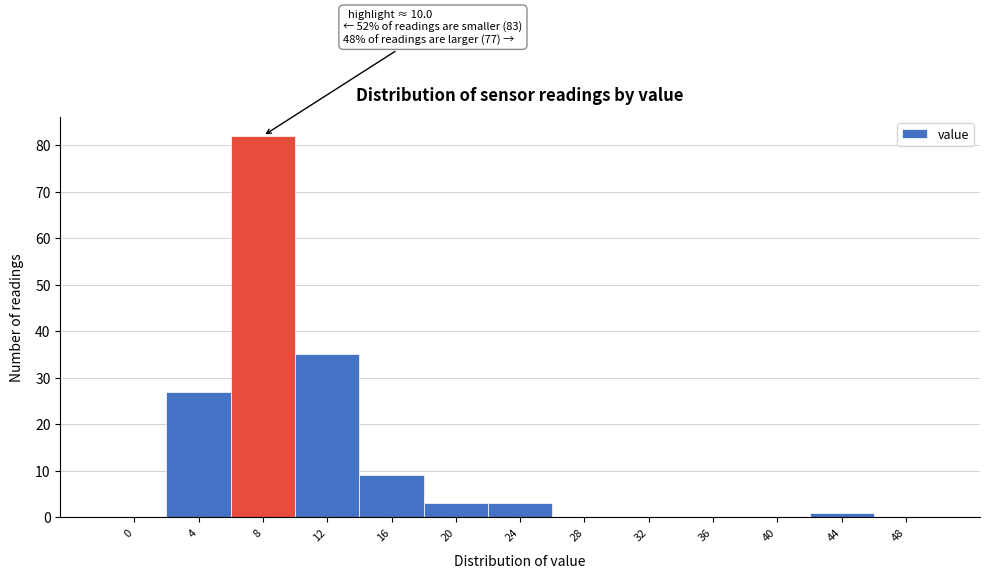

Reading right to left, what are all the values shown in this chart?

48=0	44=1	40=0	36=0	32=0	28=0	24=3	20=3	16=9	12=35	8=82	4=27	0=0